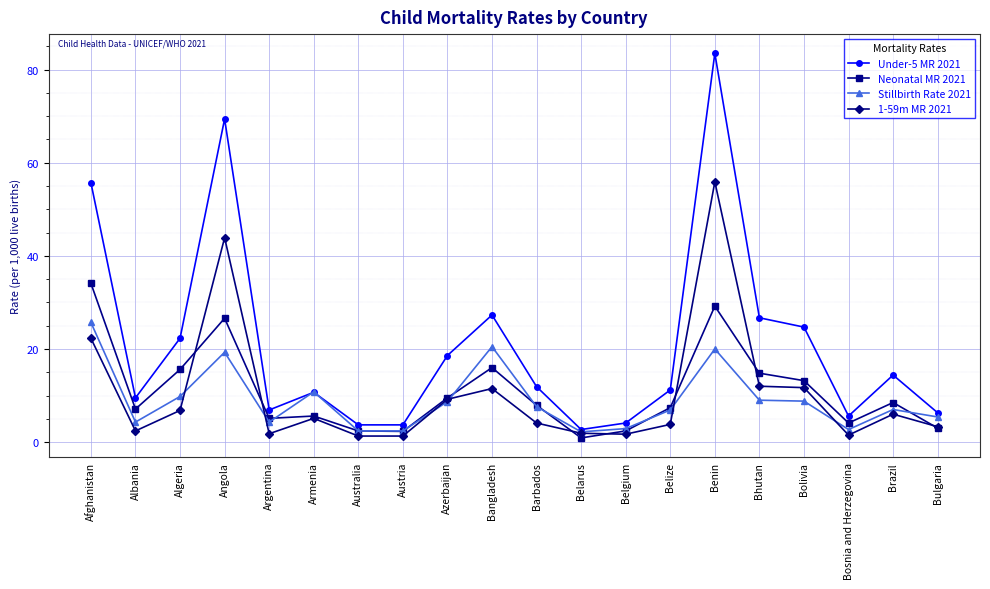

List the series in order of their peak value, lowest first.

Stillbirth Rate 2021, Neonatal MR 2021, 1-59m MR 2021, Under-5 MR 2021